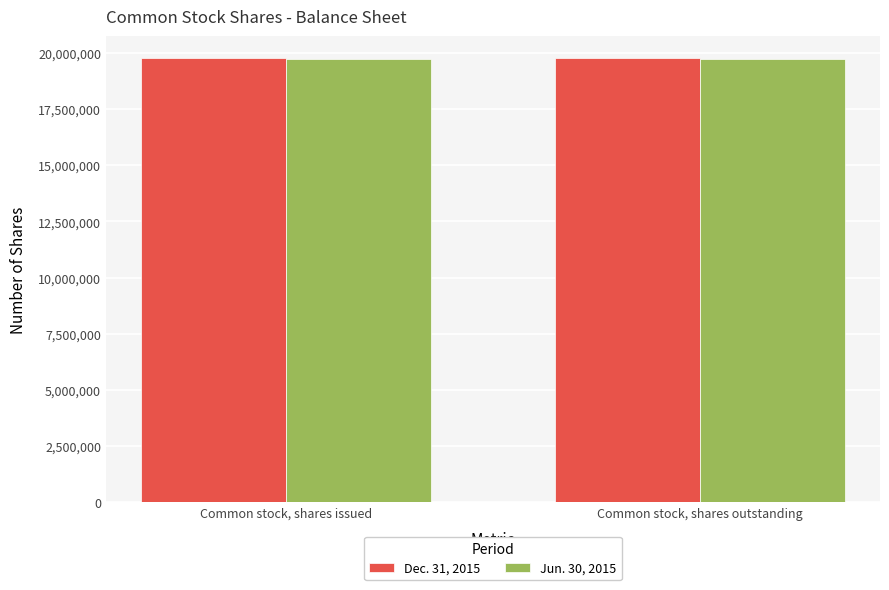

What is the average value of the Dec. 31, 2015 series?

19759434